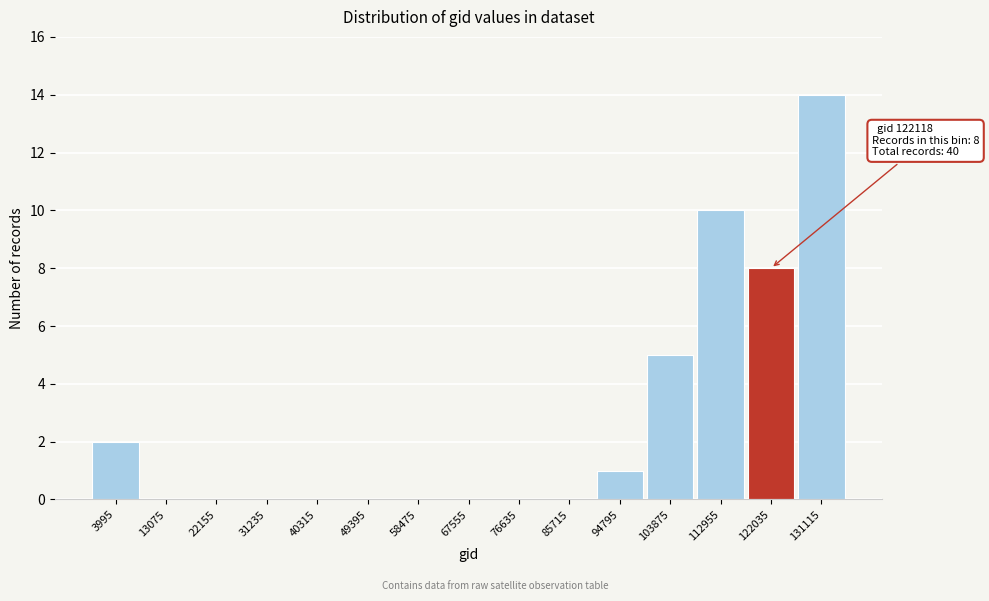

Reading left to right, what are all the values shown in this chart?

3995=2	13075=0	22155=0	31235=0	40315=0	49395=0	58475=0	67555=0	76635=0	85715=0	94795=1	103875=5	112955=10	122035=8	131115=14